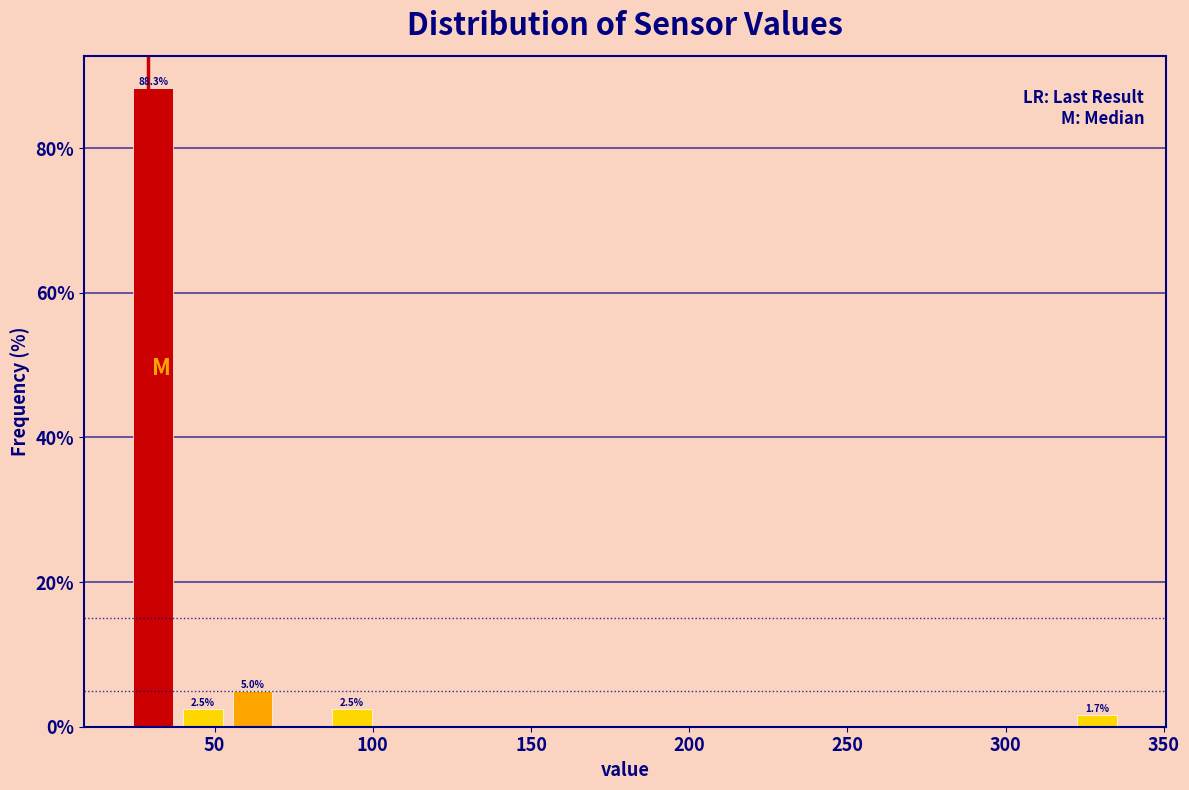

Around what value on the x-axis is the tallest bar? Give the approximate position of its centre, as read against the axis.

30